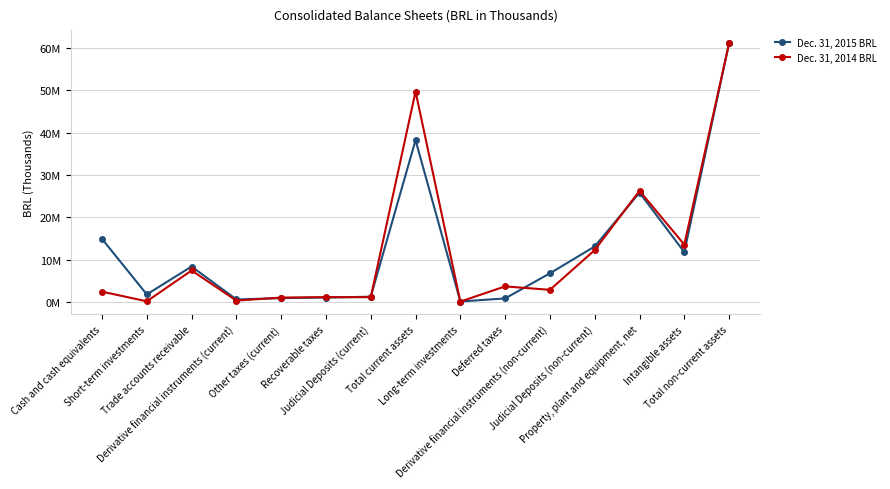

How many categories are shown in the chart?

15